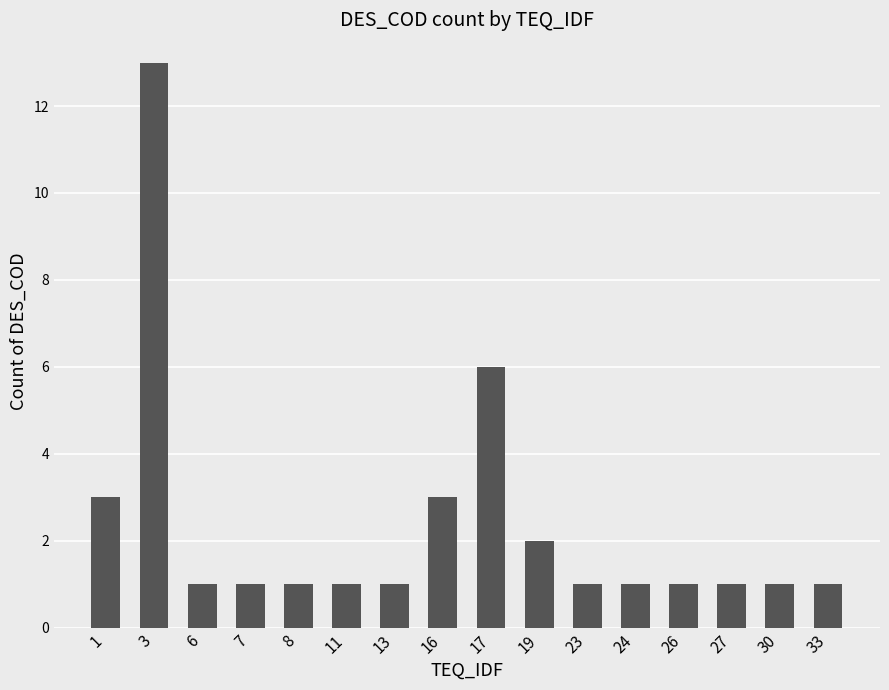

What is the ratio of the value at 33 to the value at 6?

1.0